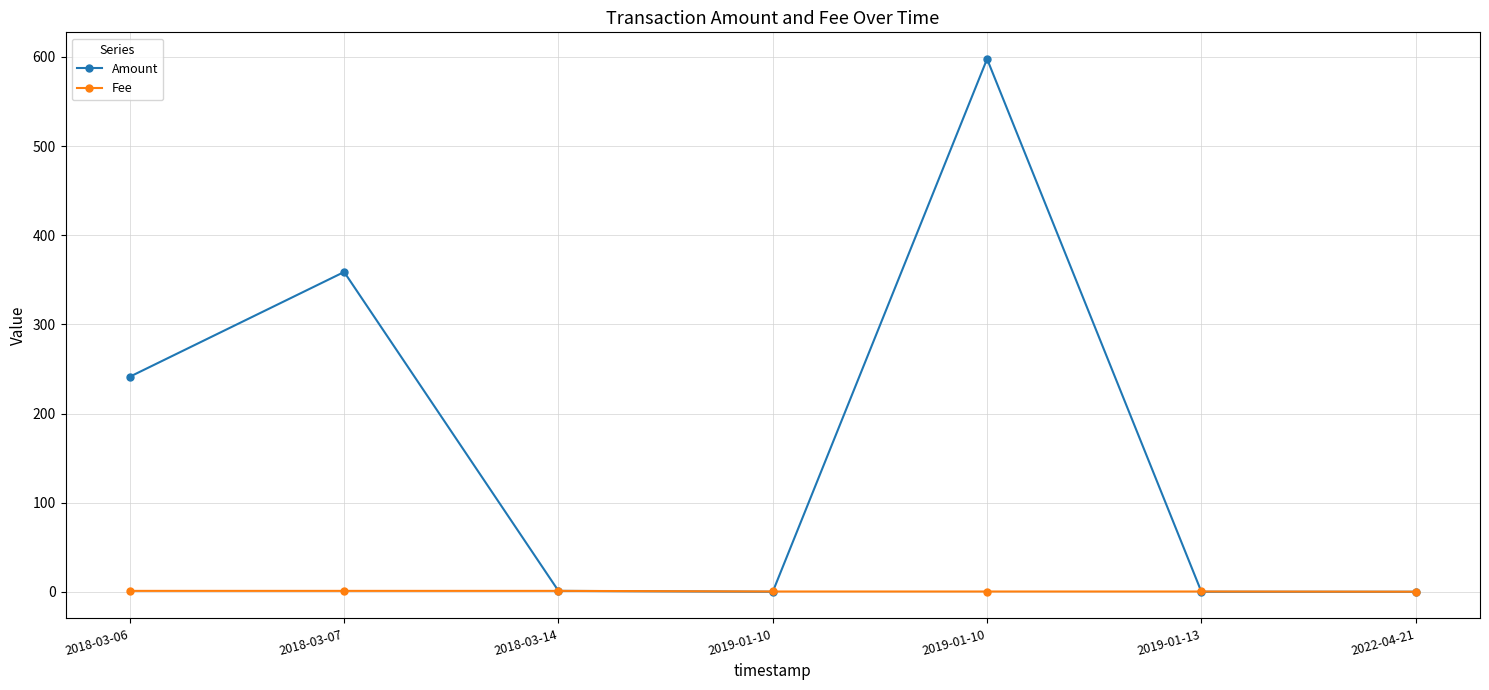

At how many categories does at least one series exceed 452?

1